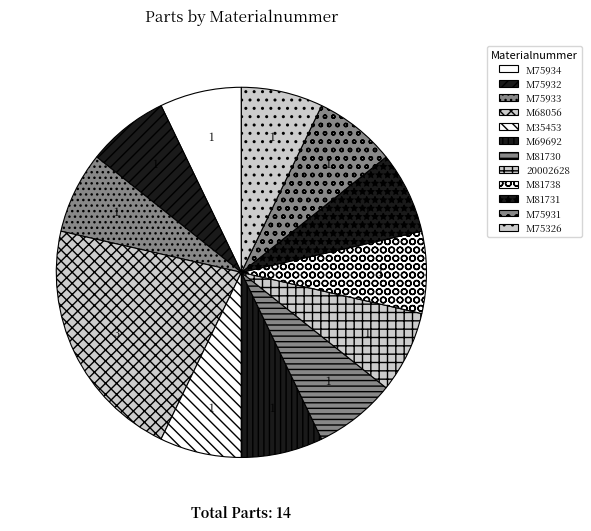

To the nearest percent, what is the combined percentage of M75932 and M35453?

14%